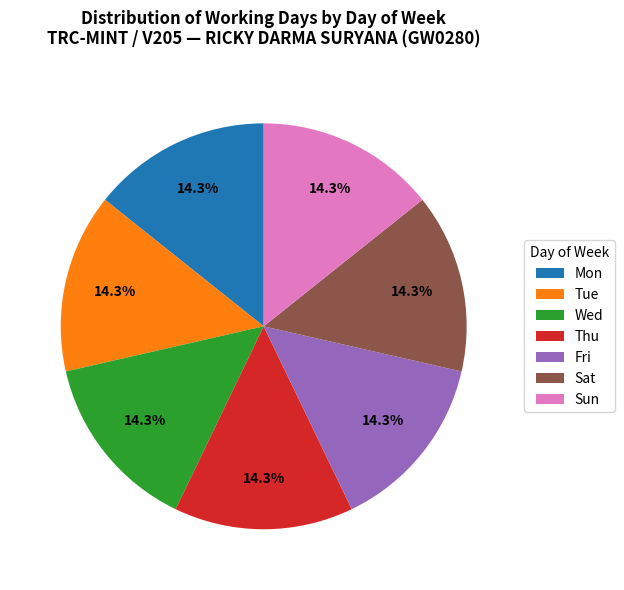

To the nearest percent, what percentage of the pie is Tue?

14%